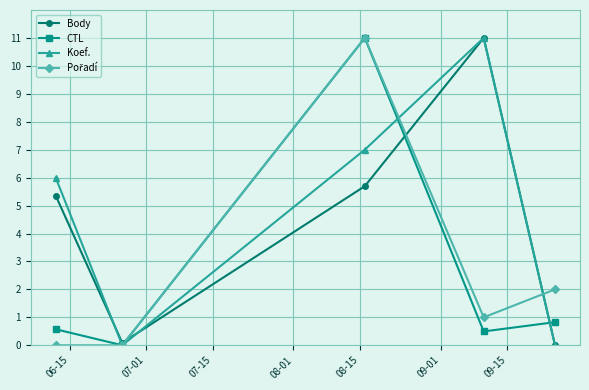

What is the maximum value shown in the chart?

11.0